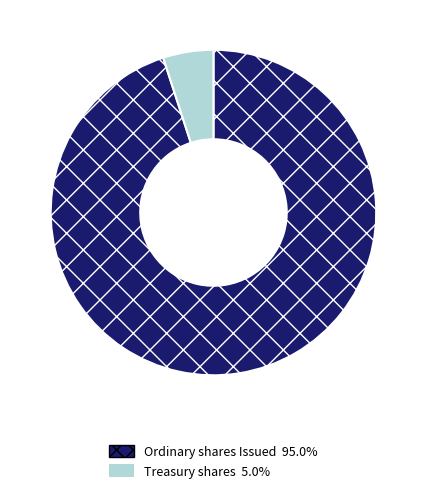

How many segments does this pie chart have?

2